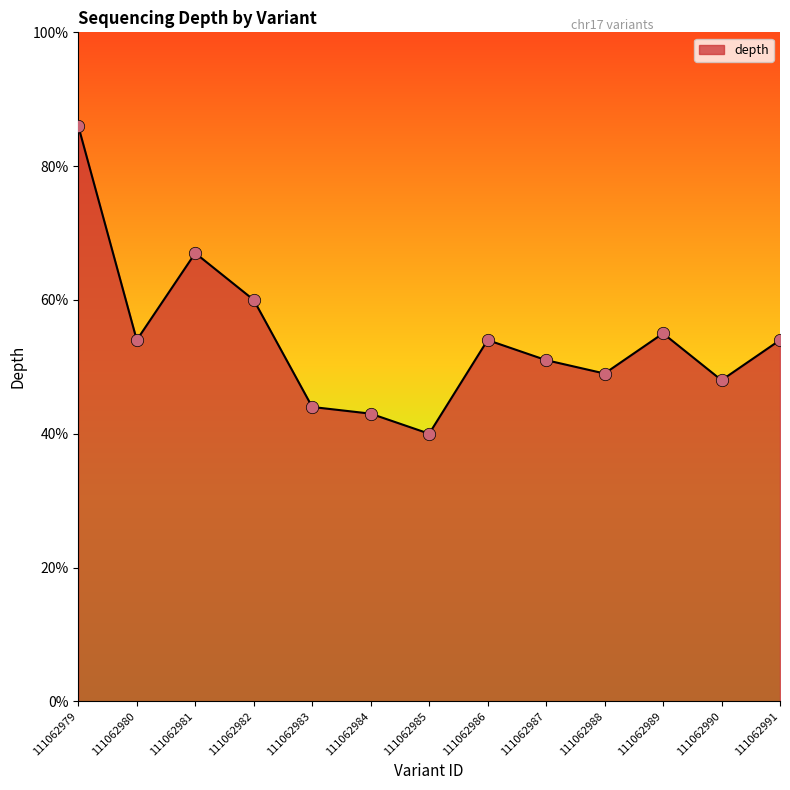

Which has a higher value, 111062980 or 111062990?

111062980